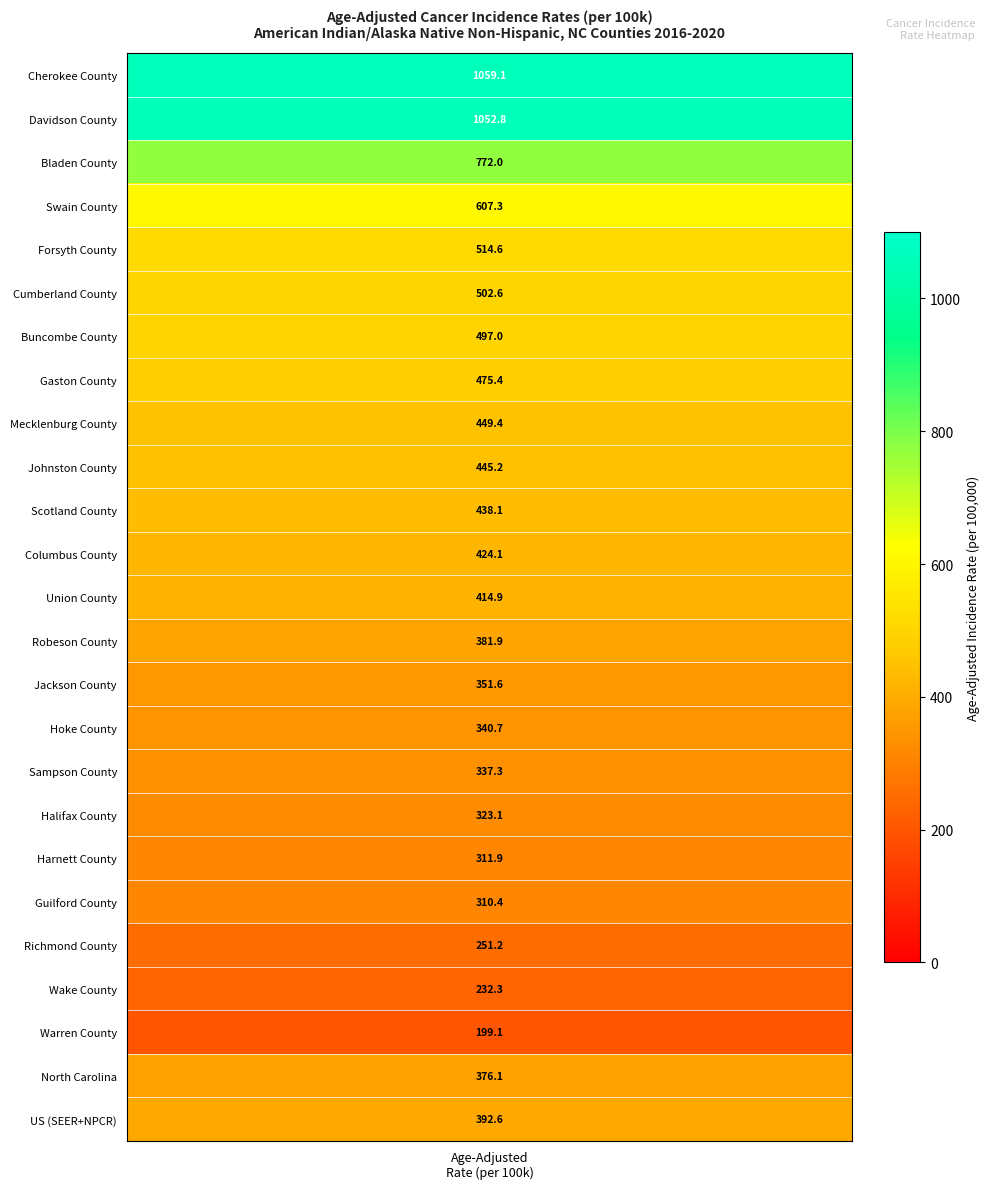

What is the difference between the maximum and minimum values?

860.0